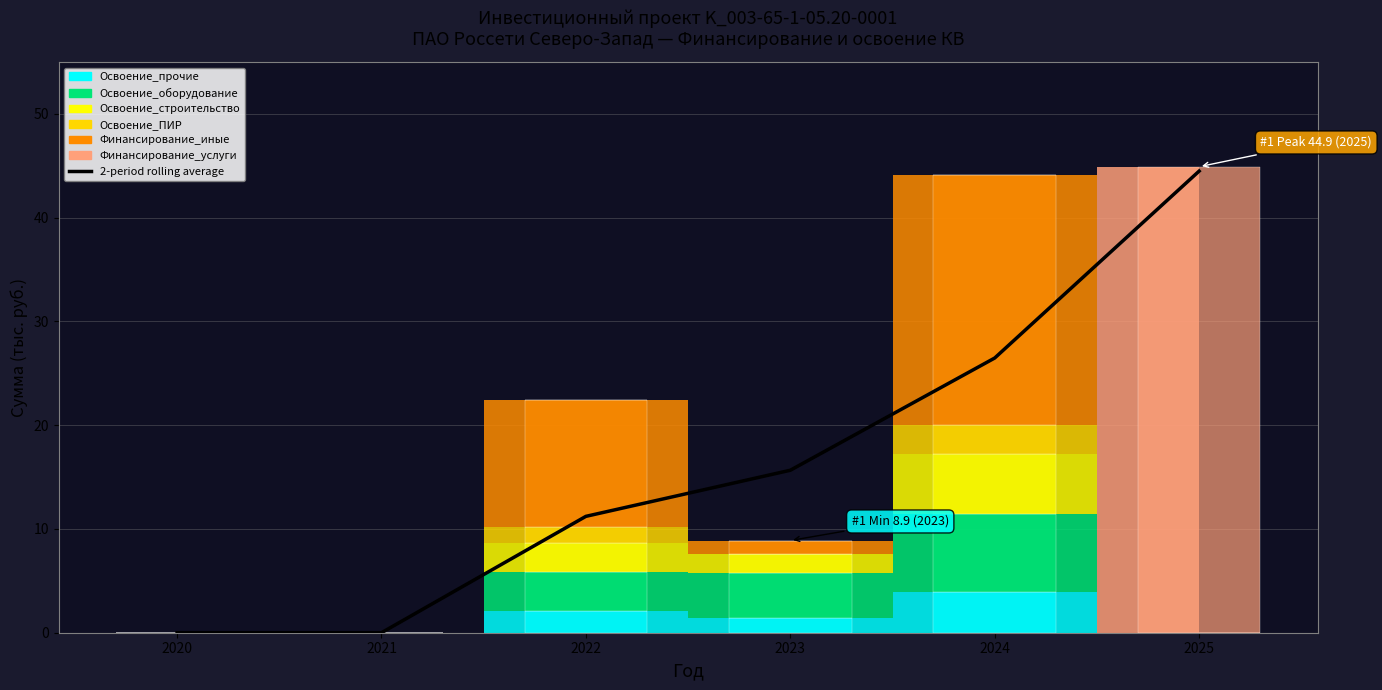

At which label does the data first exceed 15?

2023